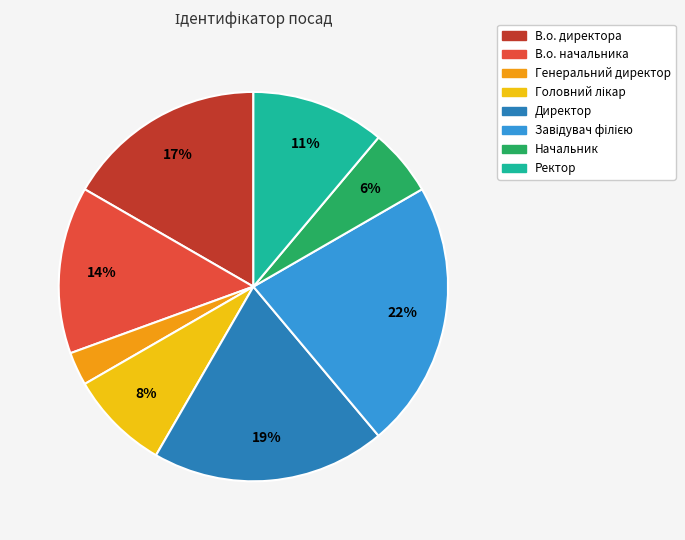

To the nearest percent, what is the difference between the Начальник and В.о. директора slice percentages?

11%